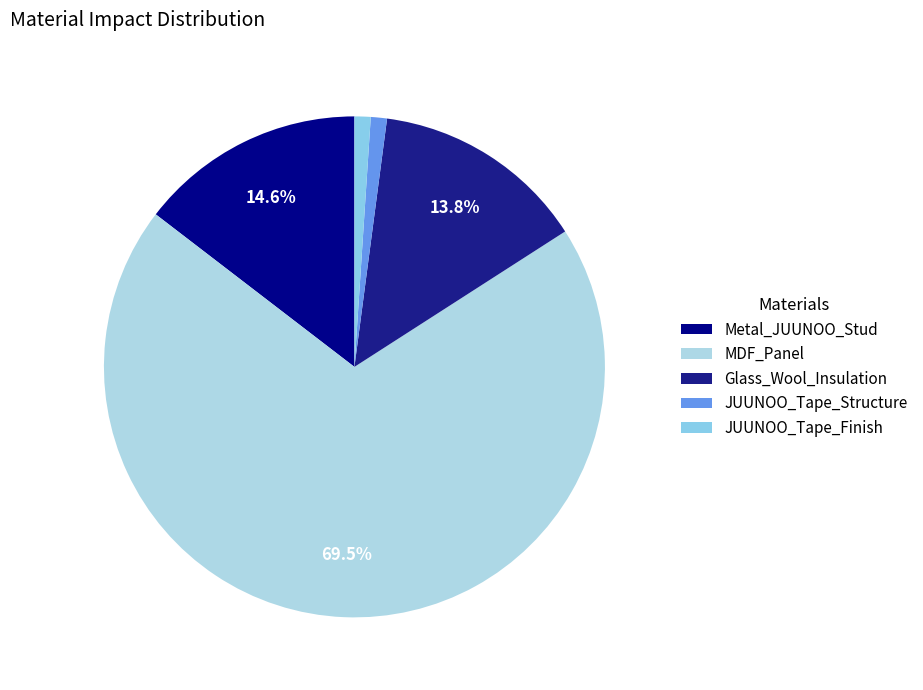

Rank the categories by value from lowest to highest.

JUUNOO_Tape_Structure, JUUNOO_Tape_Finish, Glass_Wool_Insulation, Metal_JUUNOO_Stud, MDF_Panel